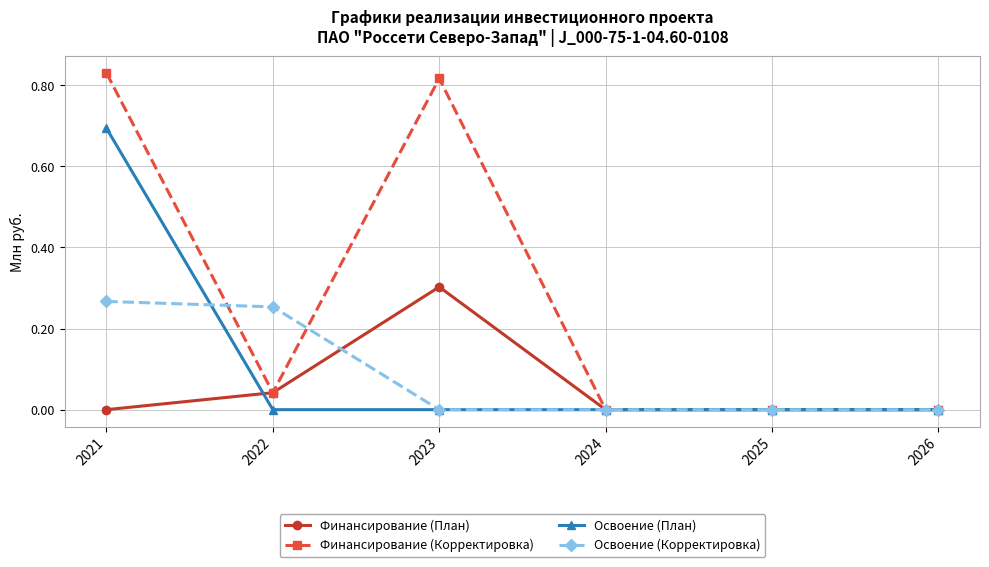

Where do Освоение (План) and Финансирование (План) first cross each other?

2021 and 2022